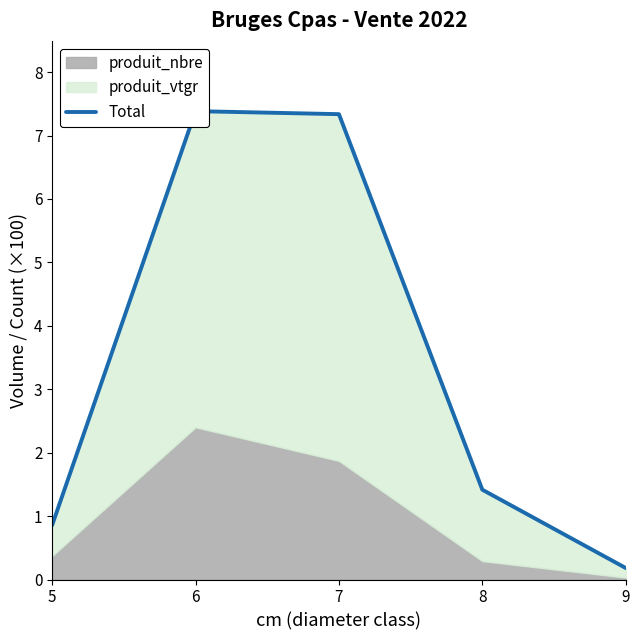

Reading left to right, what are all the values shown in this chart?

0.9	7.4	7.3	1.4	0.2